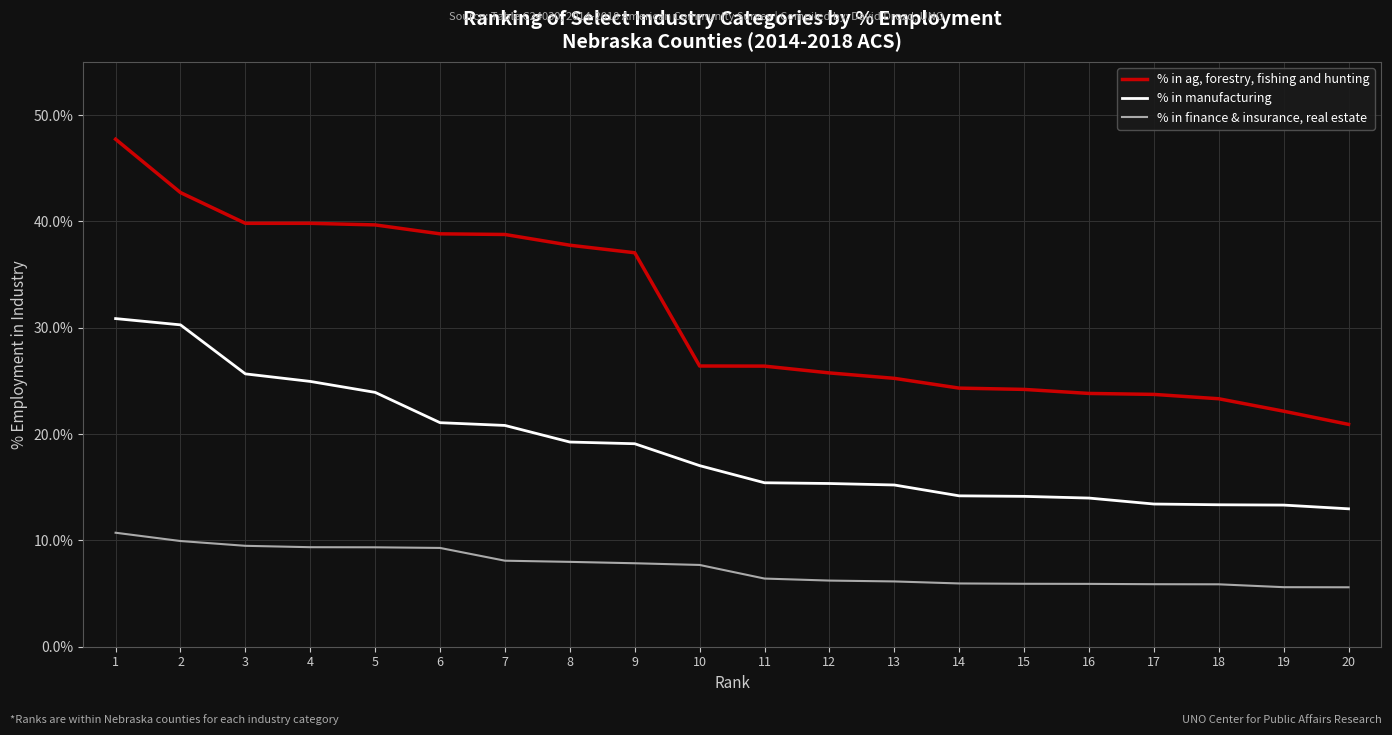

Is the value of % in ag, forestry, fishing and hunting at 15 greater than the value of % in finance & insurance, real estate at 17?

Yes